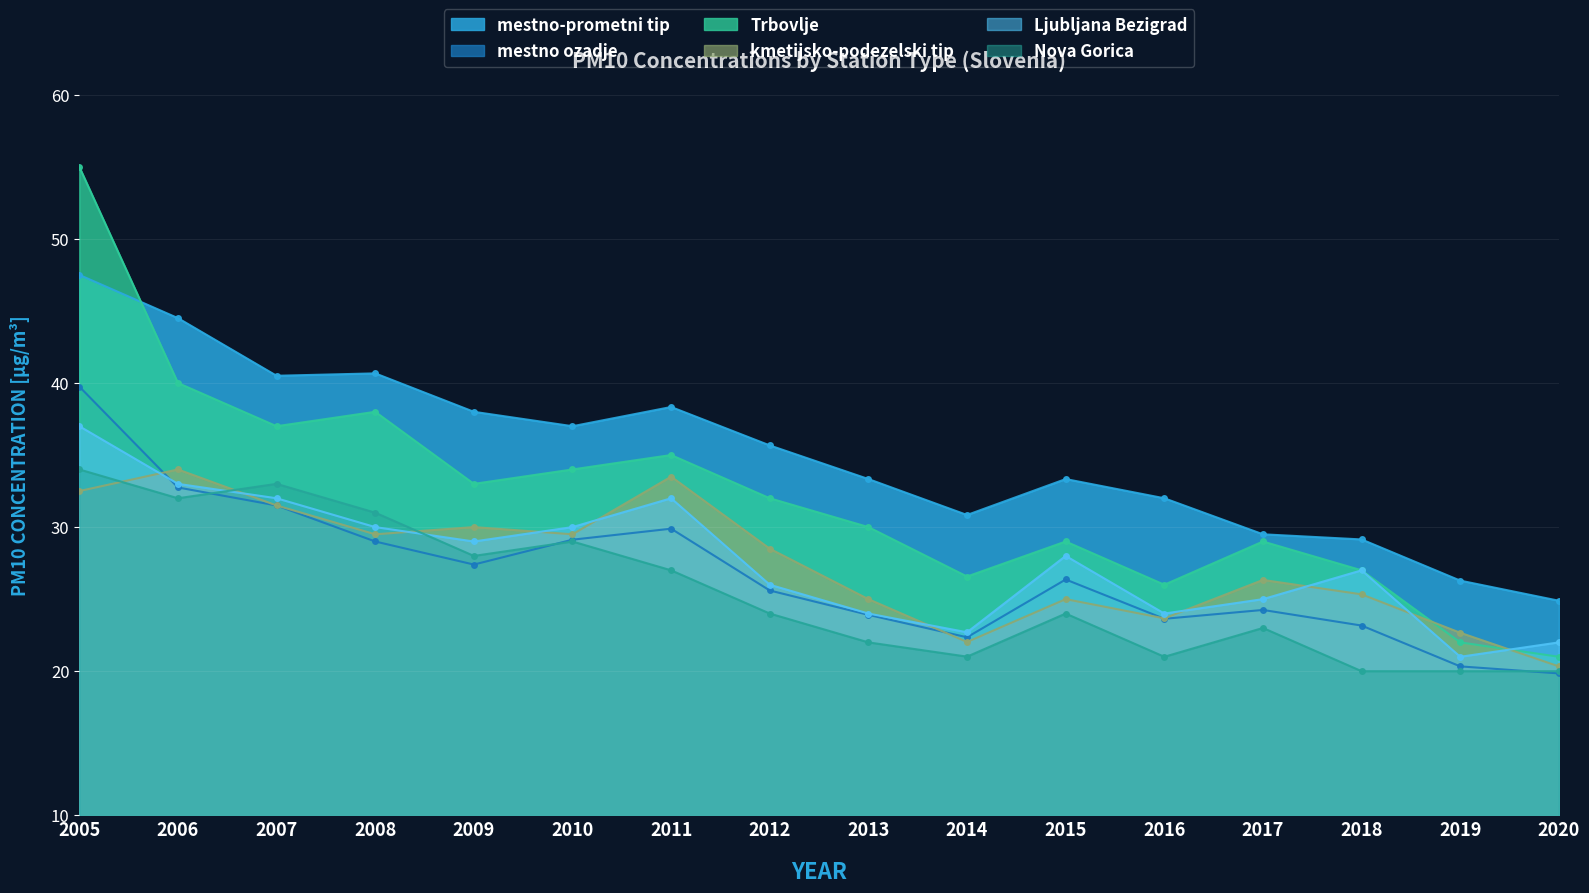

At which label does mestno ozadje first exceed 26?

2005